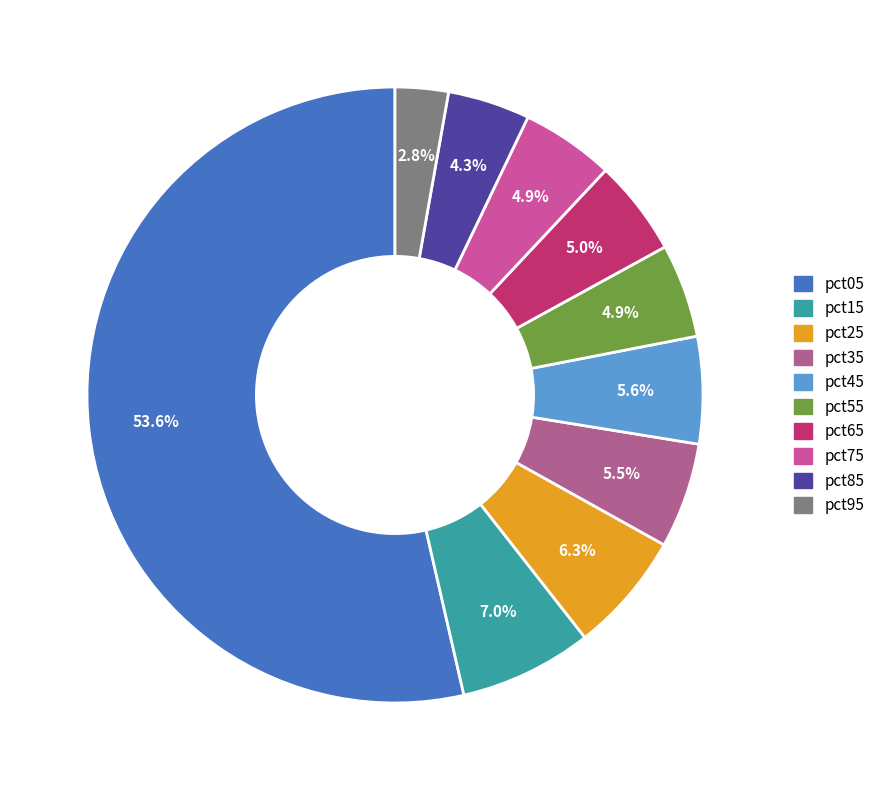

Rank the categories by value from highest to lowest.

pct05, pct15, pct25, pct45, pct35, pct65, pct55, pct75, pct85, pct95